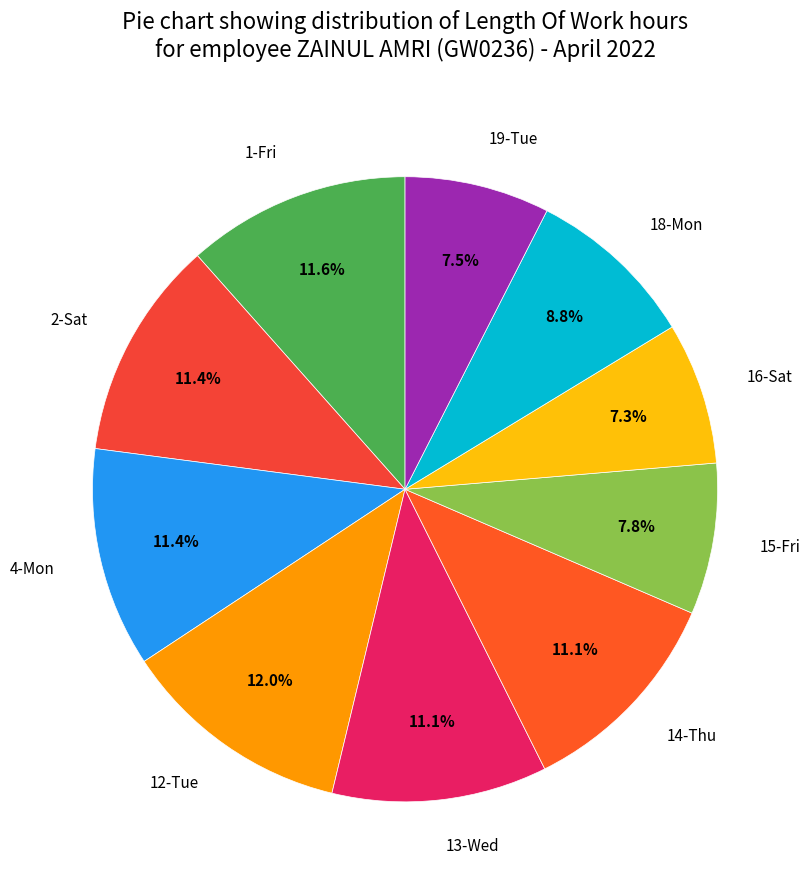

True or false: 13-Wed accounts for 21% of the total.

False